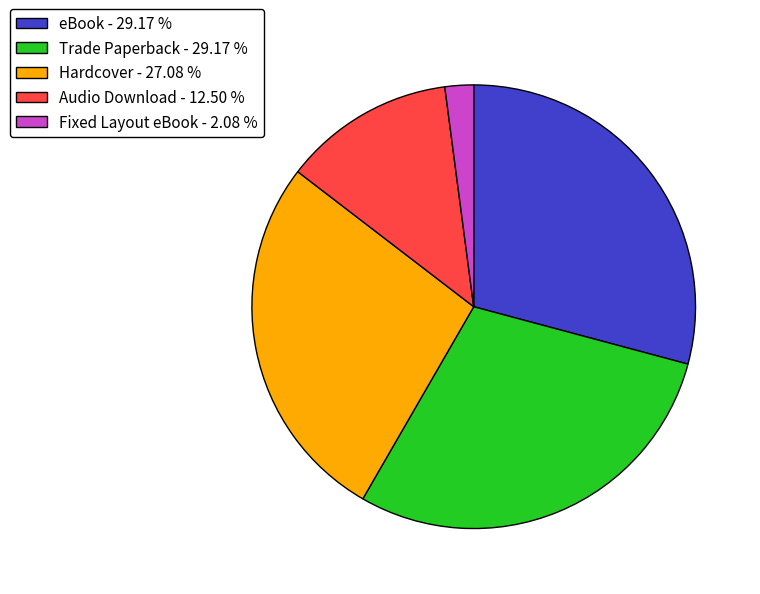

Does Audio Download - 12.50 % represent more than half of the total?

No